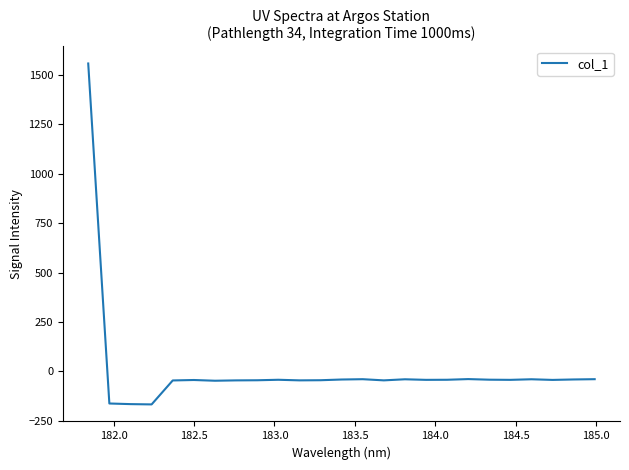

What is the maximum value shown in the chart?

1557.8